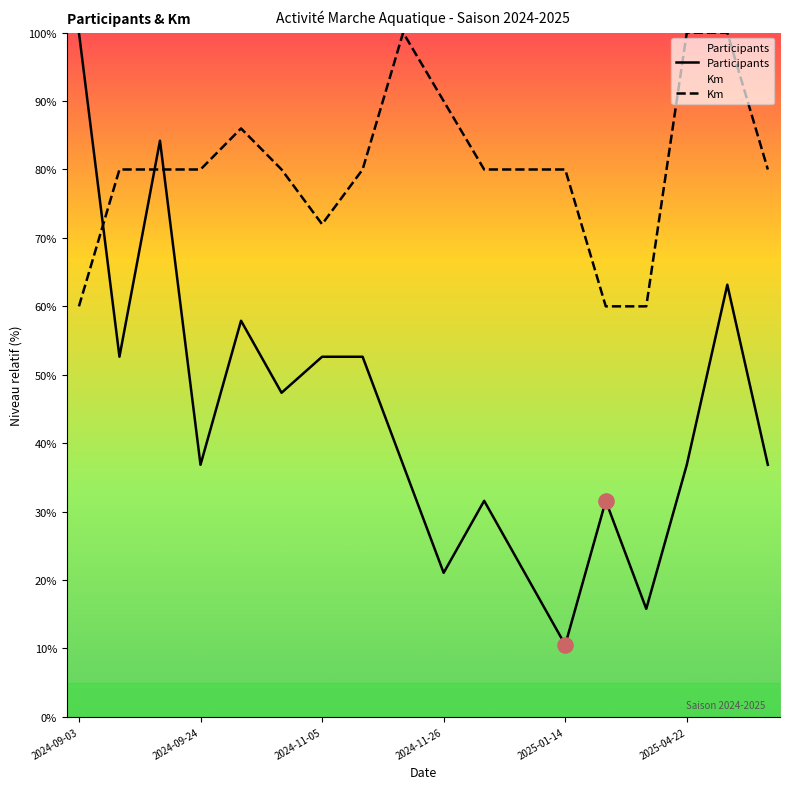

Which series has the largest Y range (max minus min)?

Participants